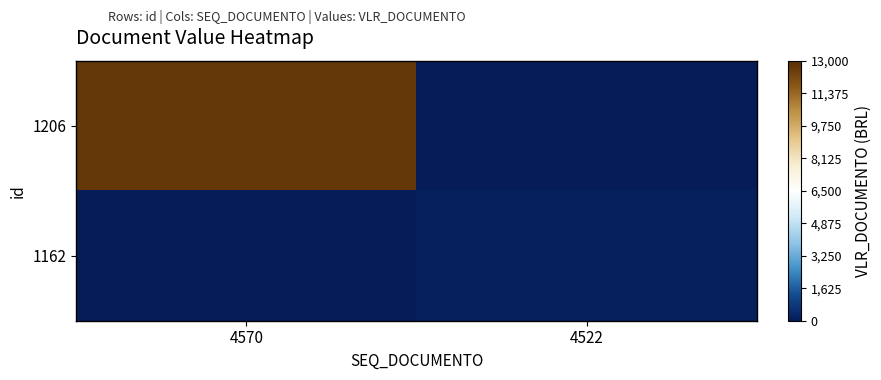

Reading right to left, transcribe all the data shown in this chart.

1206: 4522=0.0	4570=12646.7
1162: 4522=150.0	4570=0.0